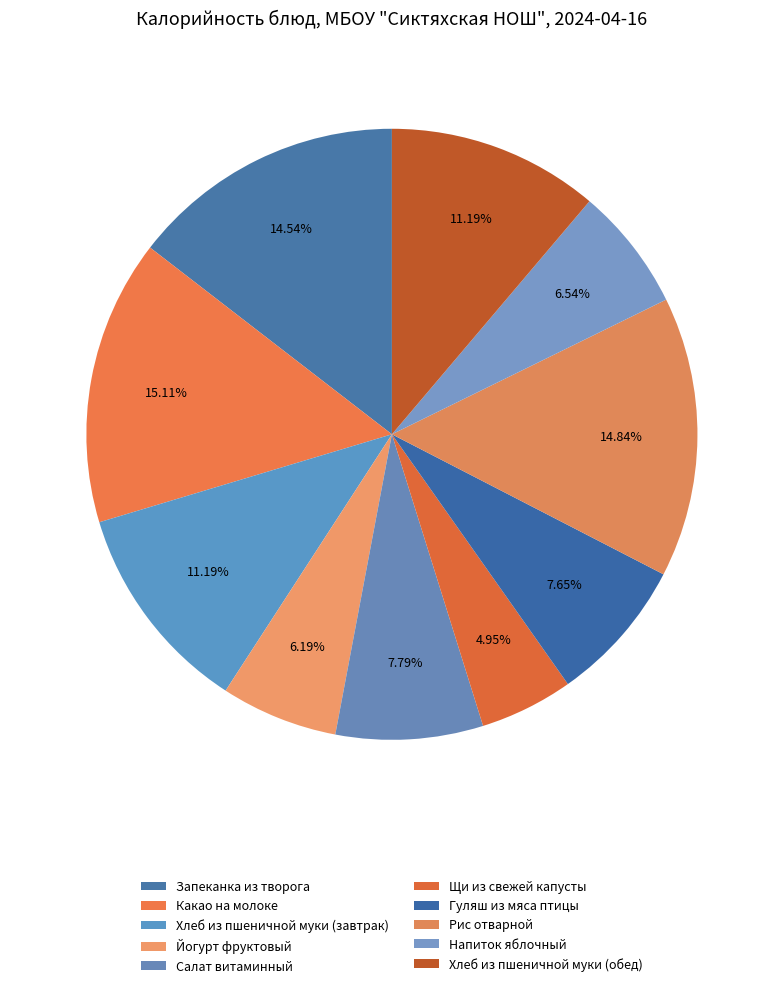

Is it true that Хлеб из пшеничной муки (обед) is 26% of the pie?

False